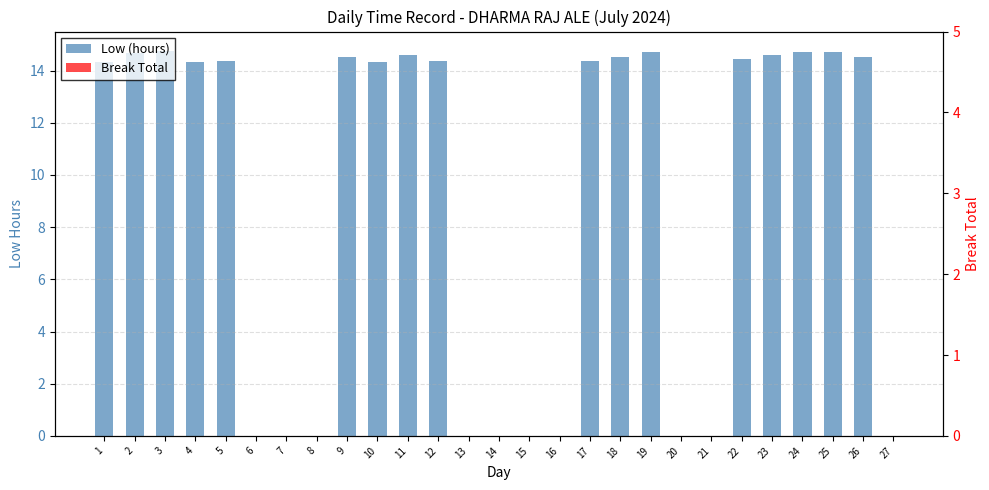

Rank the series at 8 from highest to lowest value.

Low (hours), Break Total